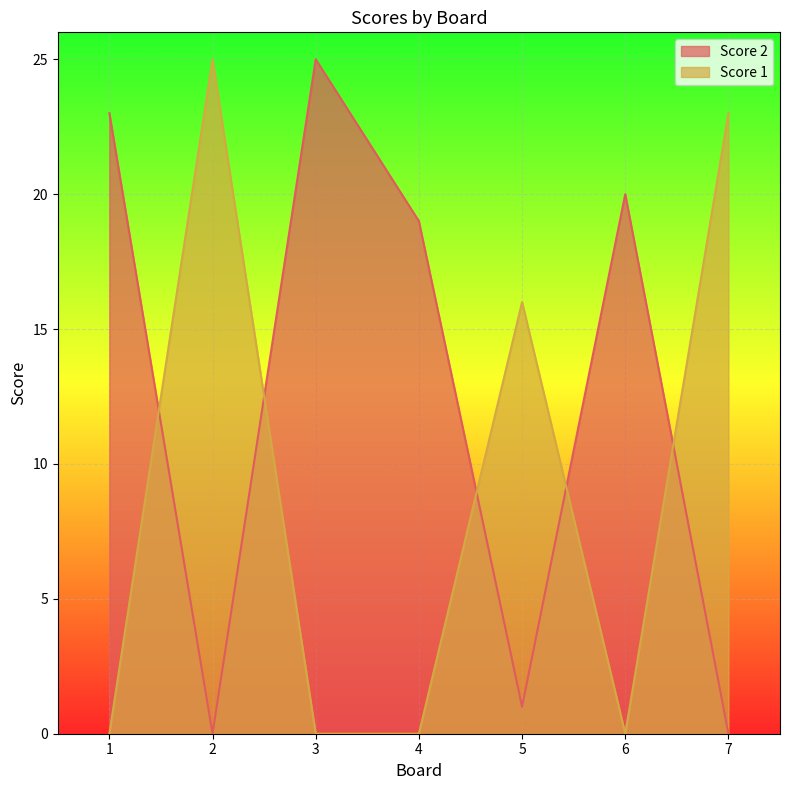

Which series has the largest range (max minus min)?

Score 2